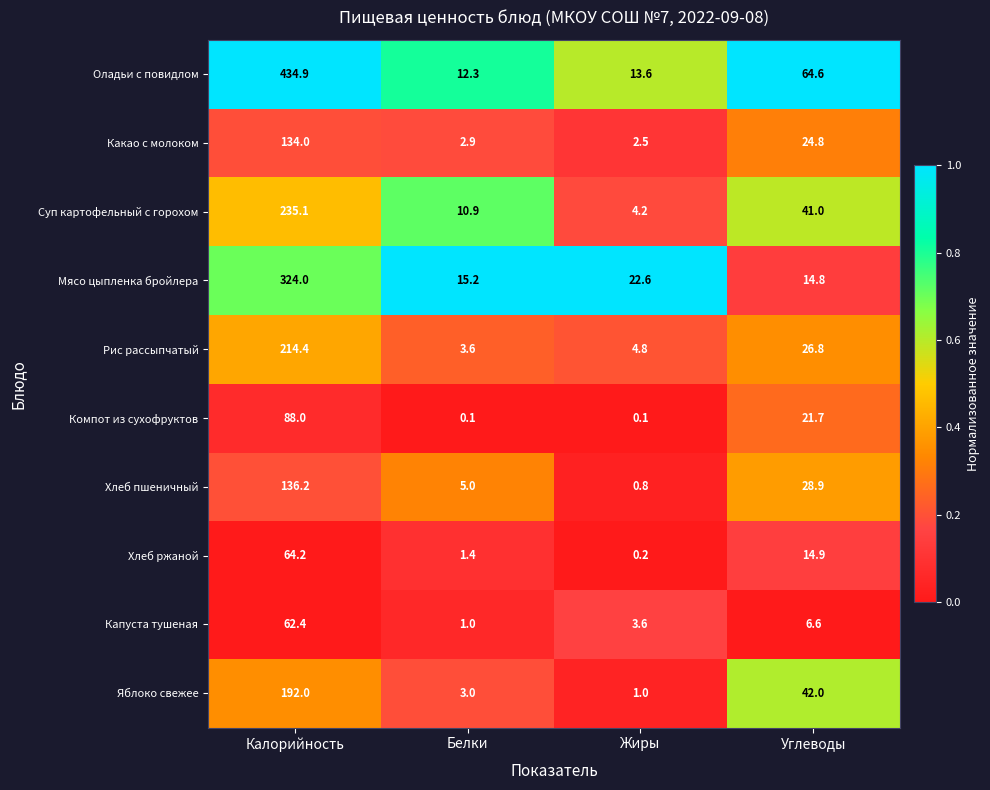

What is the difference between the maximum and minimum values in the Мясо цыпленка бройлера series?

309.2